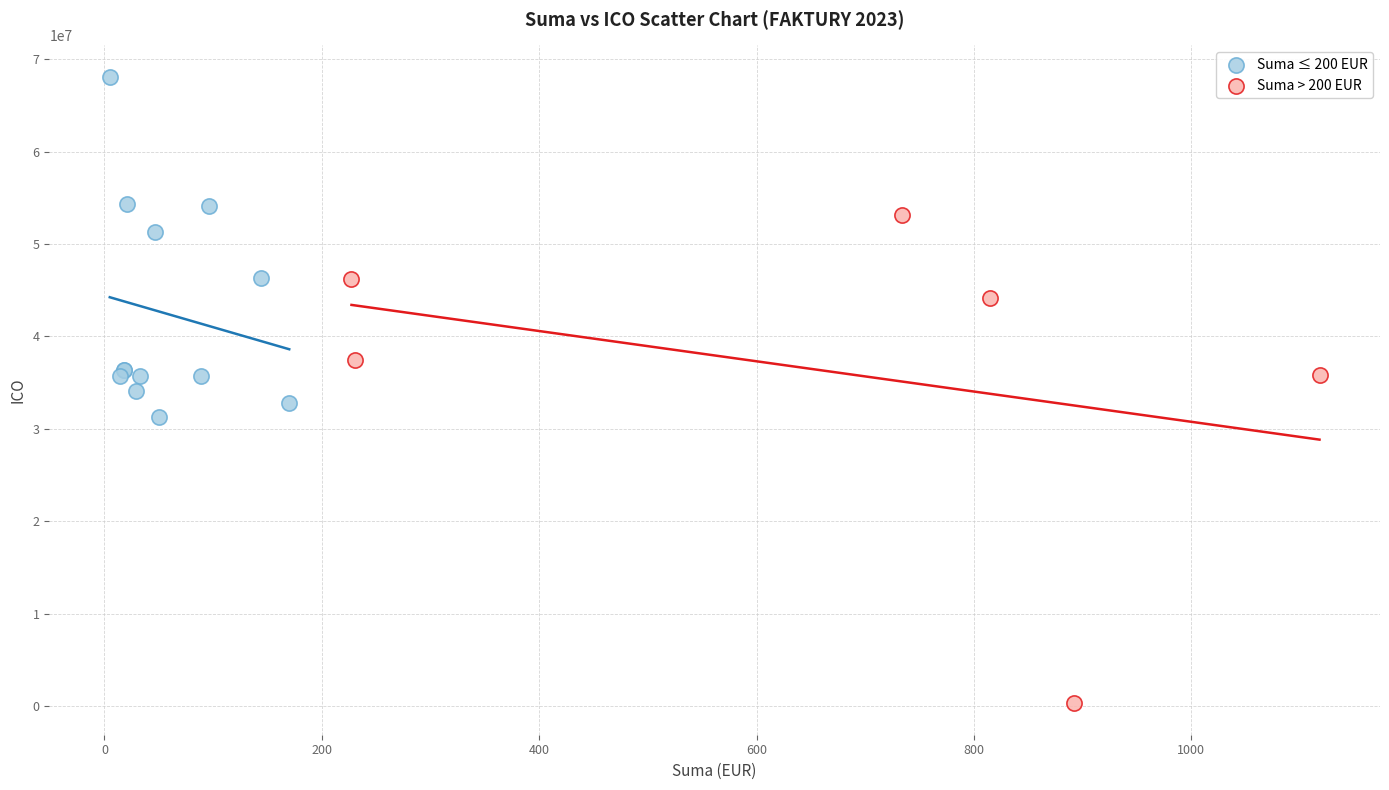

Which series contains the lowest Y value?

Suma > 200 EUR